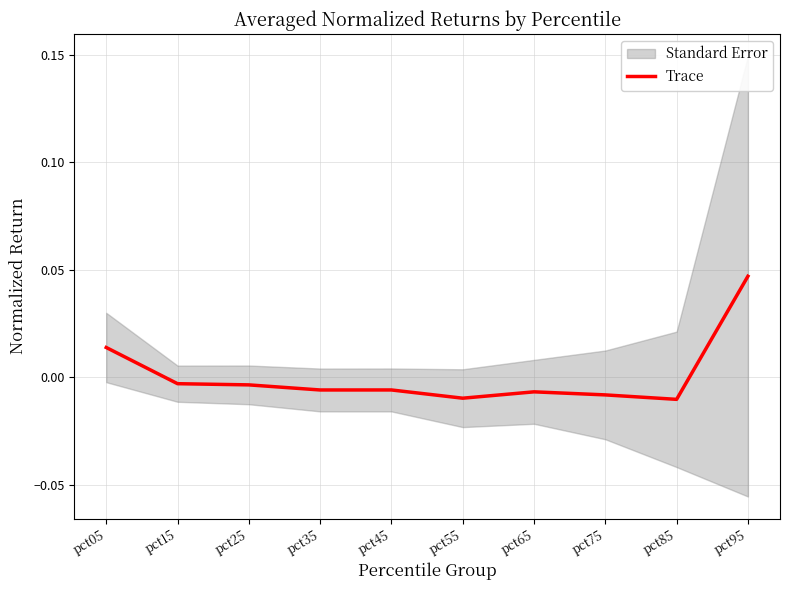

What is the difference between the maximum and second lowest values?

0.1